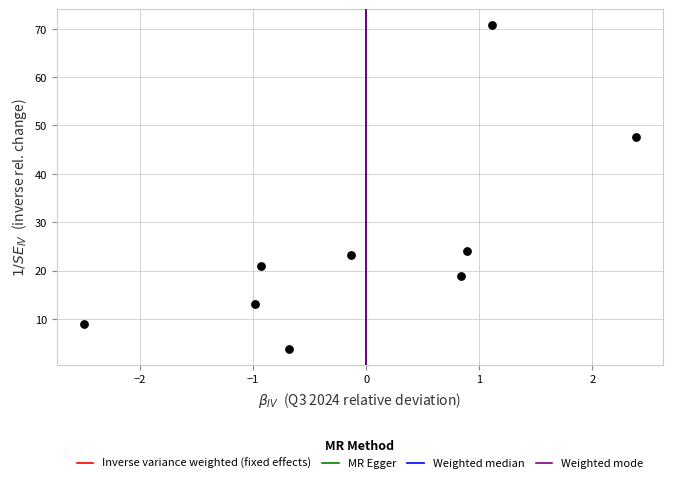

What is the average Y value?

25.7